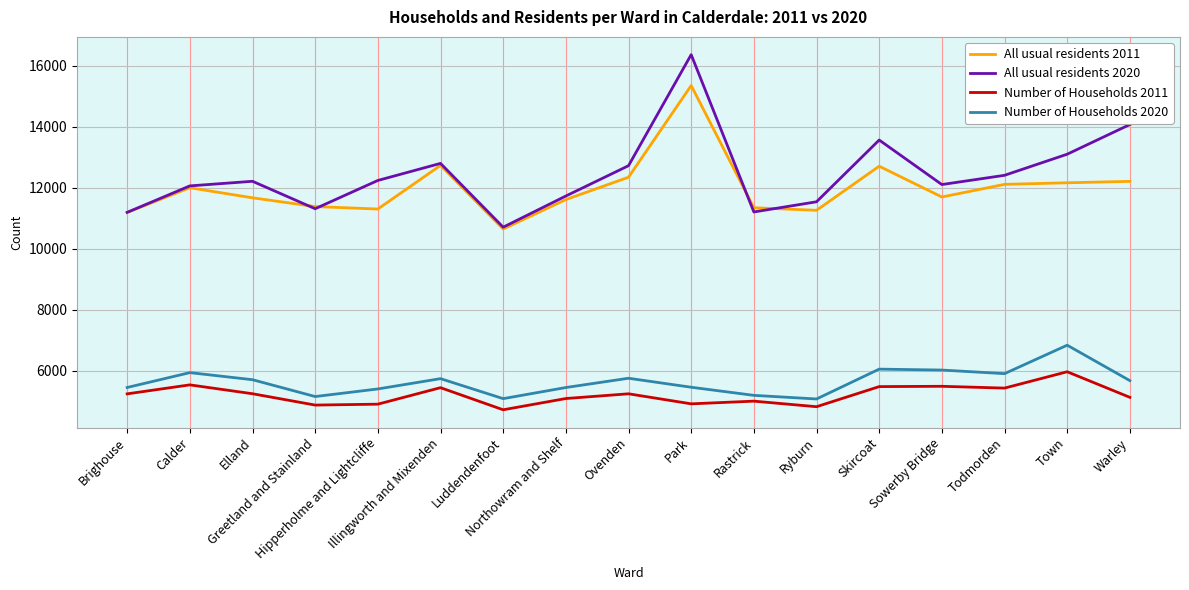

Rank the series by their maximum value, from lowest to highest.

Number of Households 2011, Number of Households 2020, All usual residents 2011, All usual residents 2020